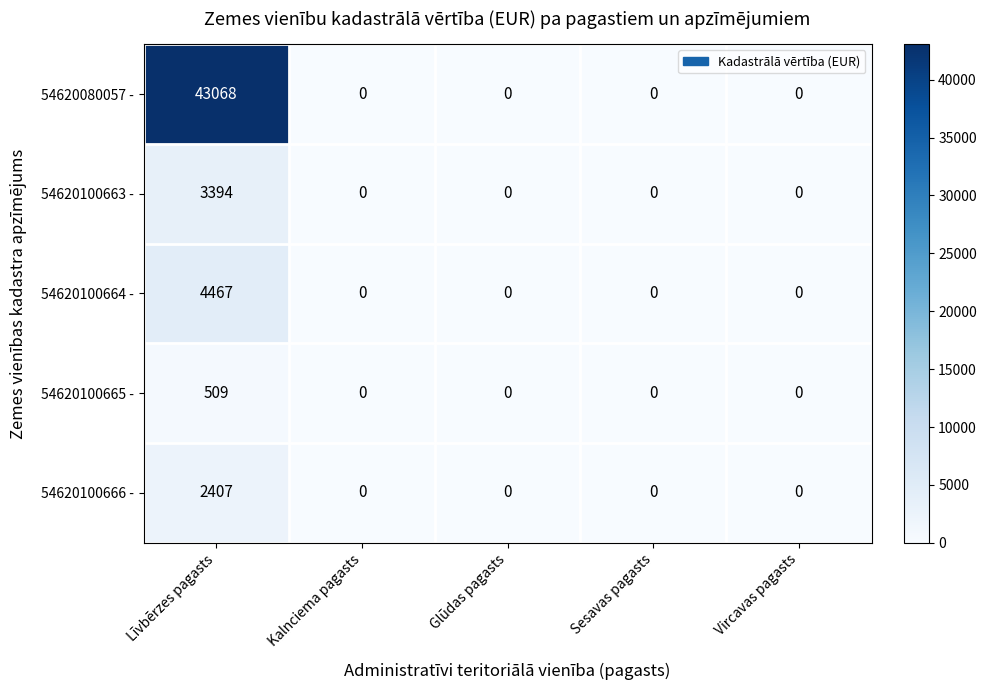

What is the difference between the 54620100665 - values at Glūdas pagasts and Līvbērzes pagasts?

509